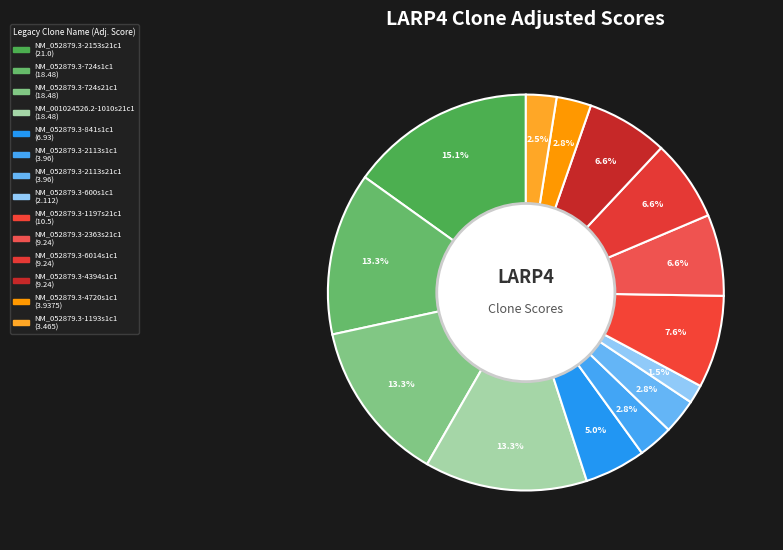

Is the sum of NM_052879.3-724s1c1 and NM_052879.3-600s1c1 greater than half?

No